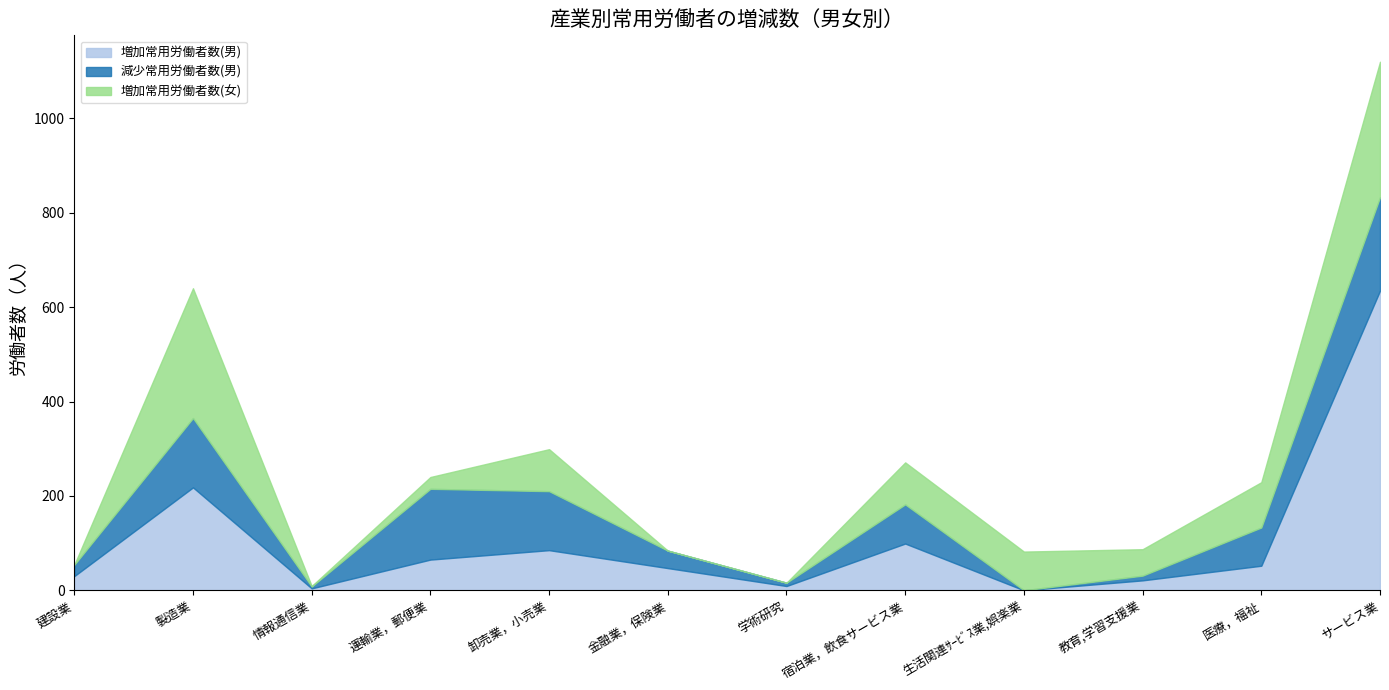

At which category does 増加常用労働者数(男) reach its first local peak?

製造業